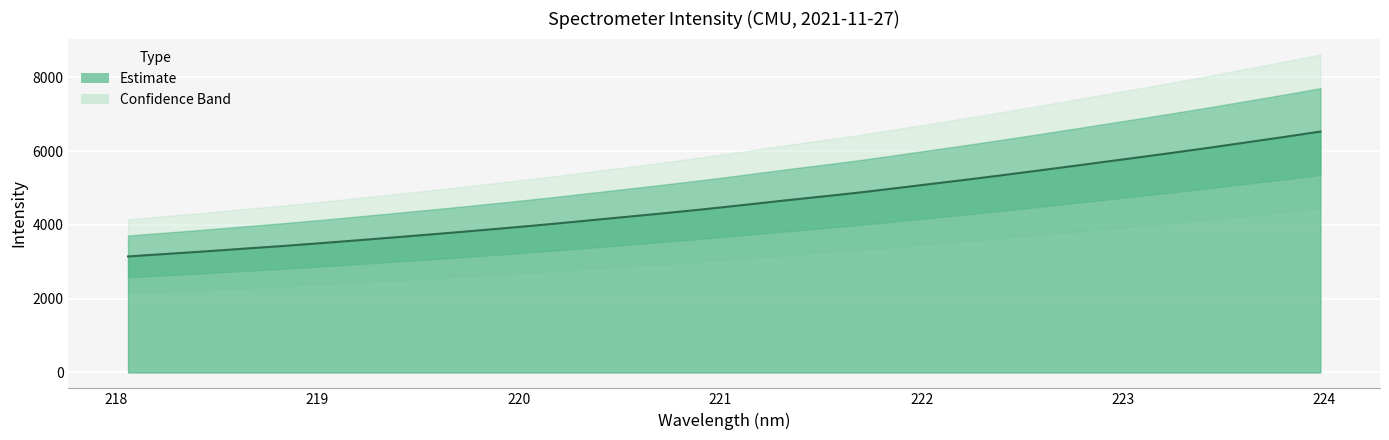

Read the value at 221.3083.

4655.8